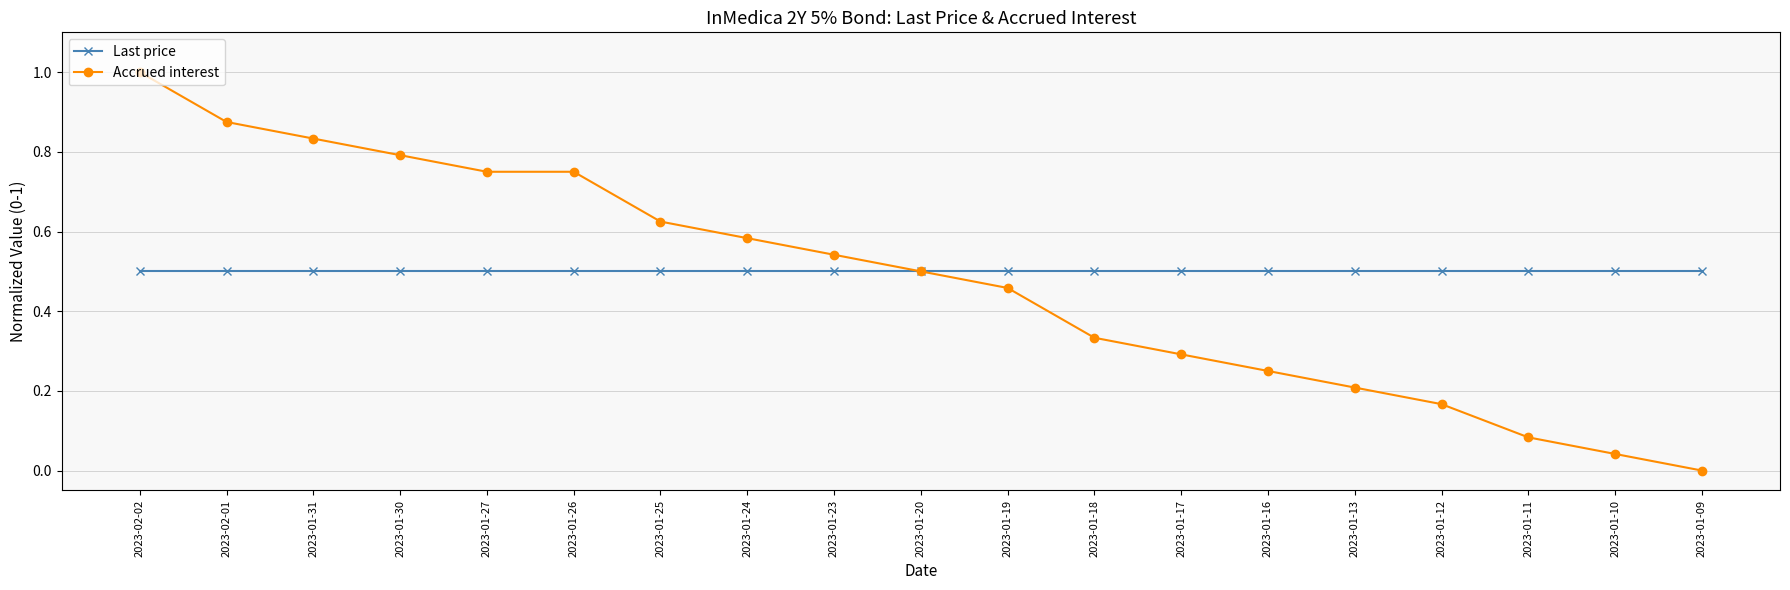

Which series has the widest spread of values?

Accrued interest